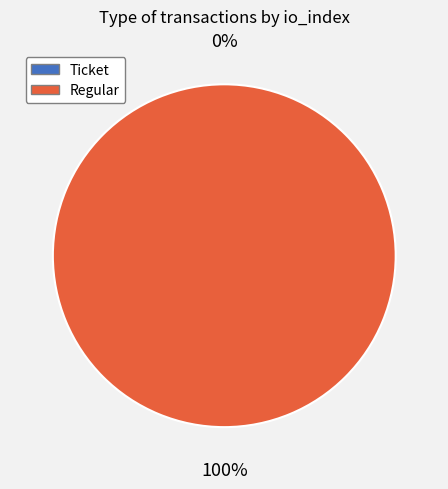

What is the smallest slice in the pie chart?

Ticket (io_index=0)